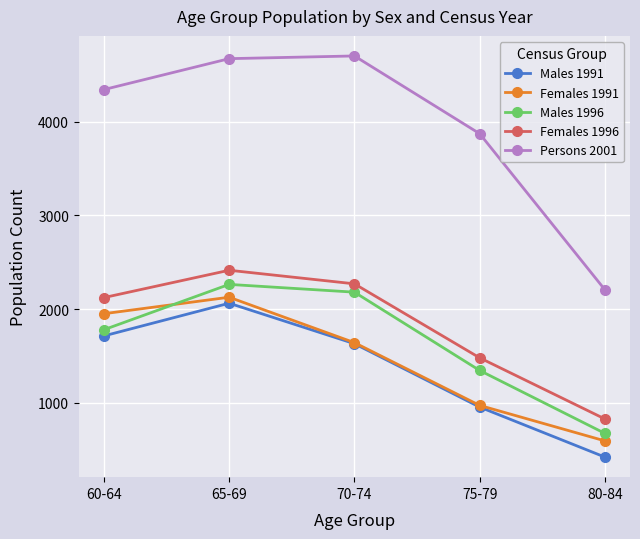

True or false: Males 1996 and Males 1991 intersect in this chart.

False